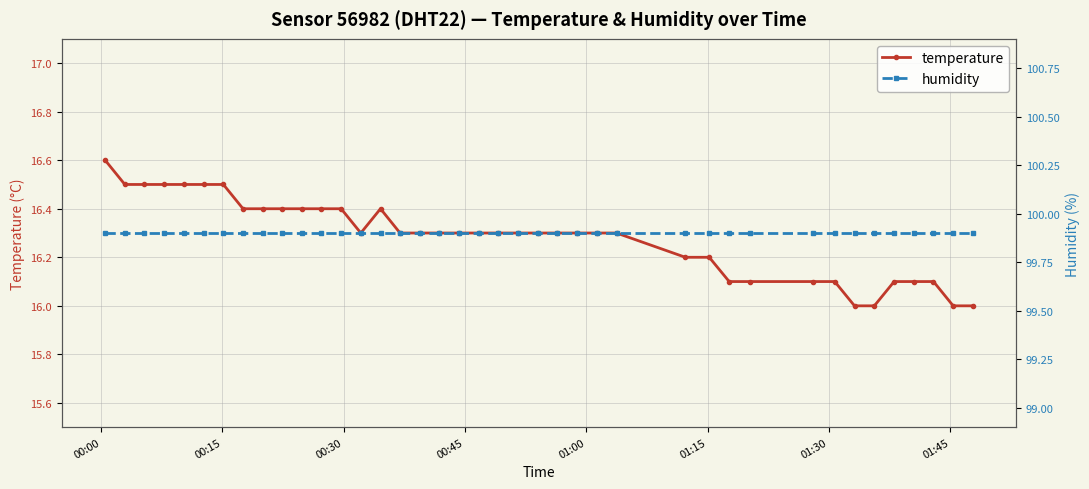

What is the value of the temperature point at the 36th from the left?

16.1